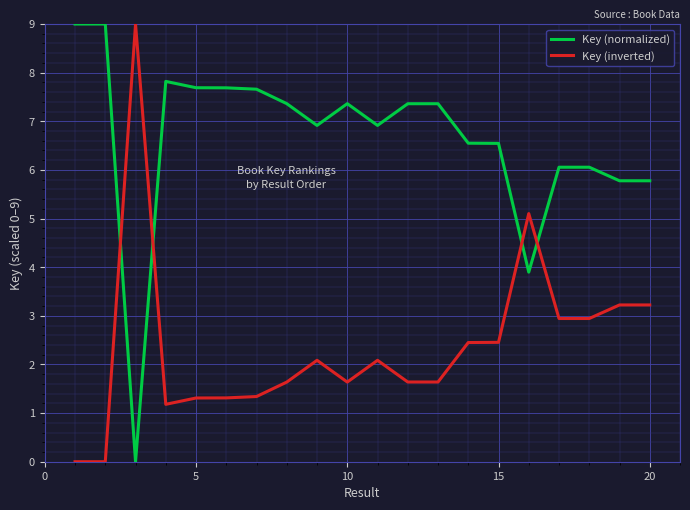

How many times do Key (inverted) and Key (normalized) cross each other?

4